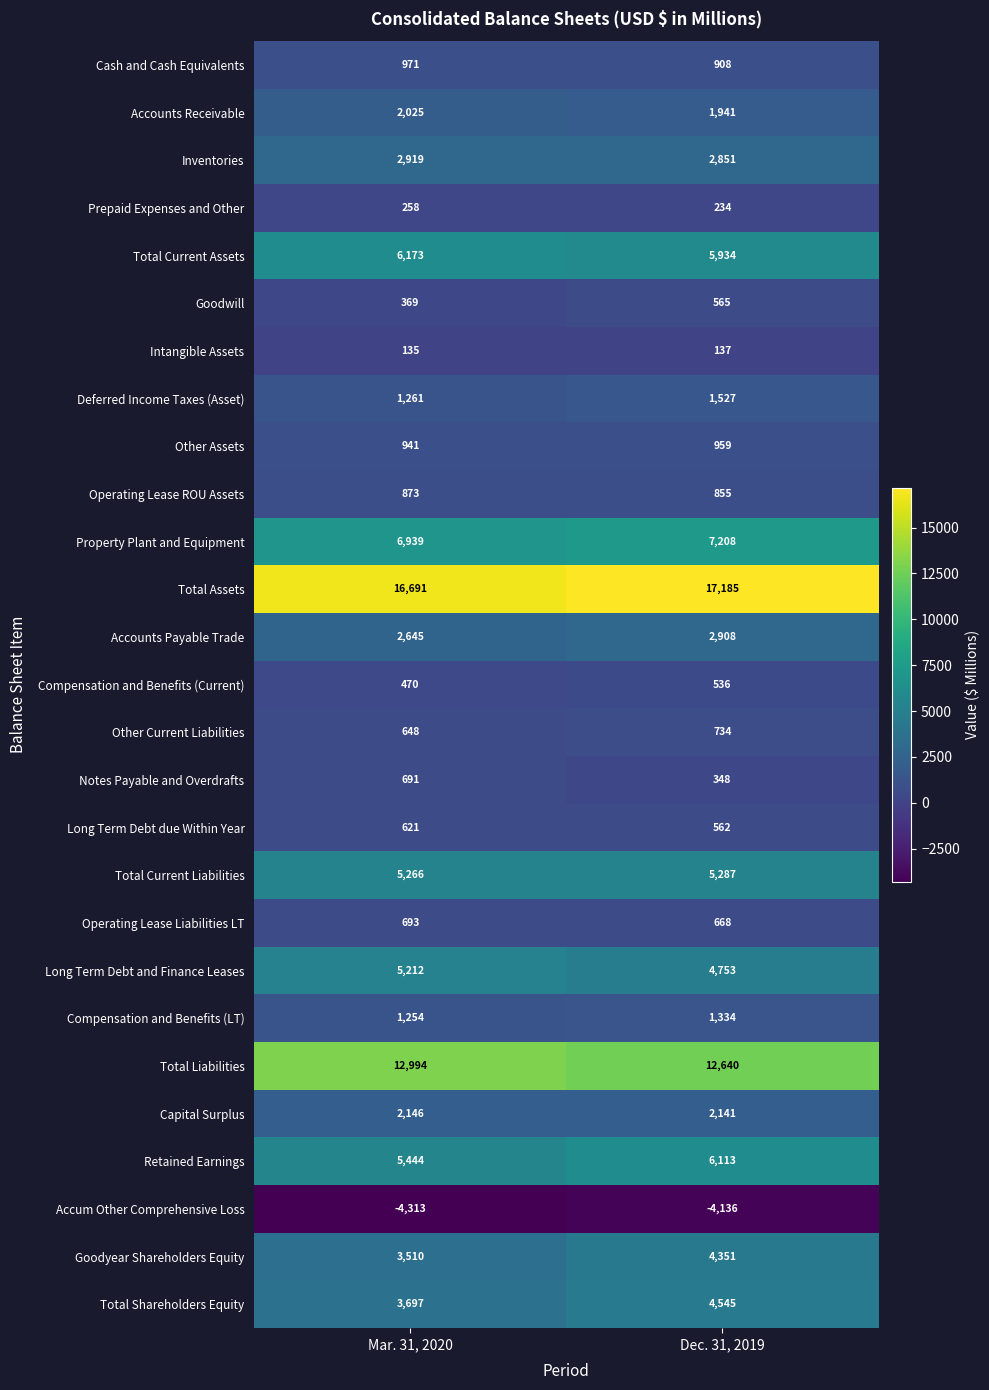

True or false: Retained Earnings has a value of 5444 at Mar. 31, 2020.

True